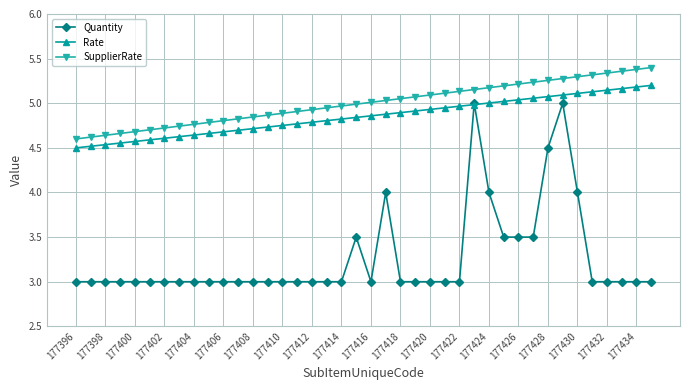

Which series has the largest total across all categories?

SupplierRate